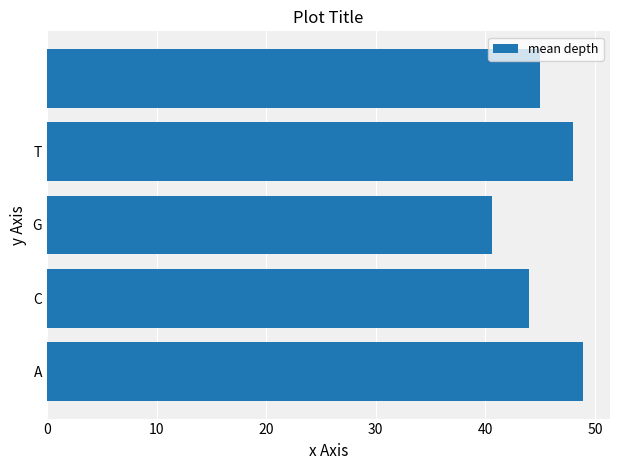

Count the values in the range 44 to 48.

3